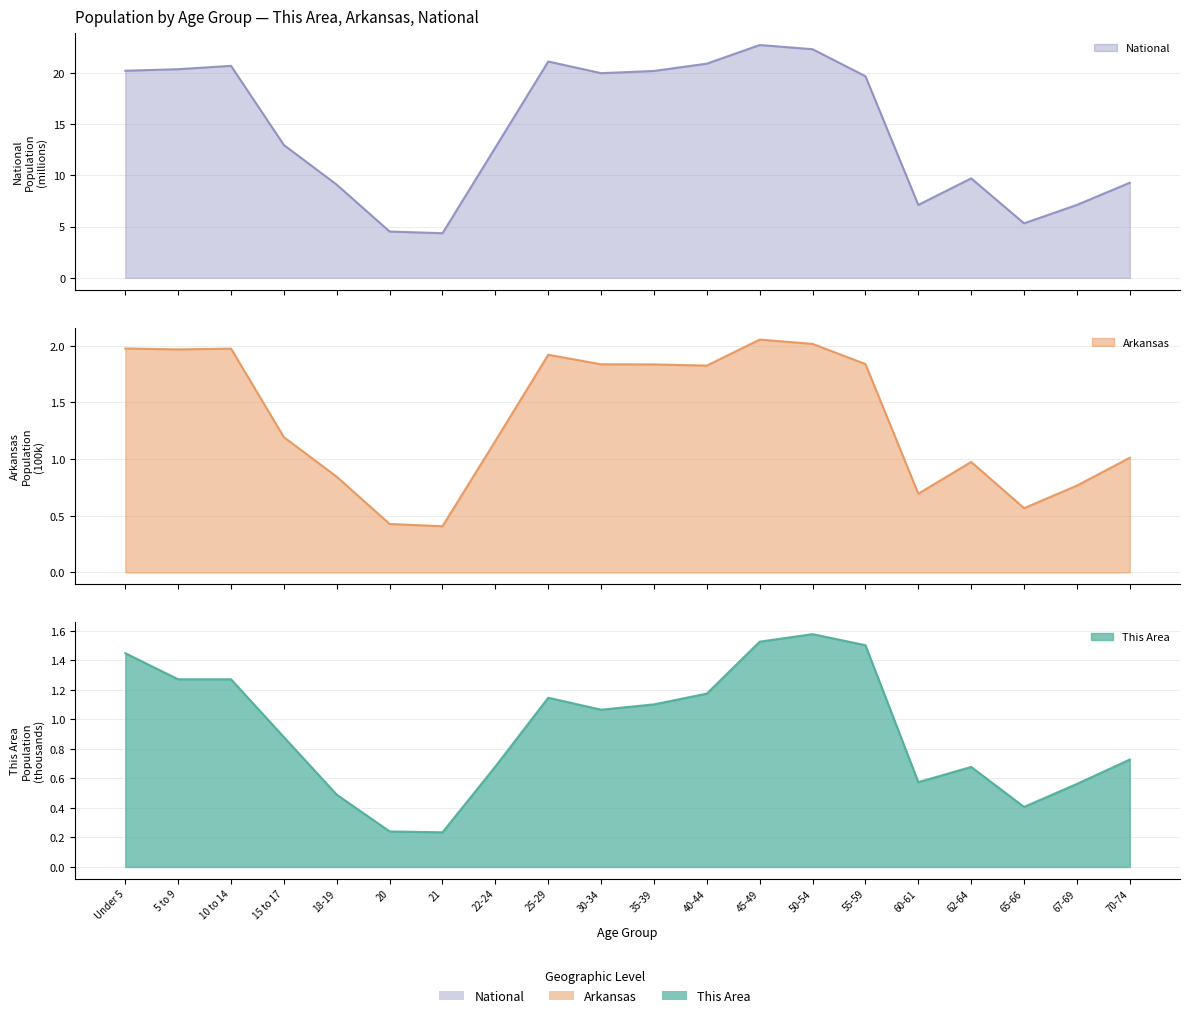

Reading right to left, what are all the values shown in this chart?

This Area: 70-74=0.7	67-69=0.6	65-66=0.4	62-64=0.7	60-61=0.6	55-59=1.5	50-54=1.6	45-49=1.5	40-44=1.2	35-39=1.1	30-34=1.1	25-29=1.1	22-24=0.7	21=0.2	20=0.2	18-19=0.5	15 to 17=0.9	10 to 14=1.3	5 to 9=1.3	Under 5=1.4
Arkansas: 70-74=1.0	67-69=0.8	65-66=0.6	62-64=1.0	60-61=0.7	55-59=1.8	50-54=2.0	45-49=2.1	40-44=1.8	35-39=1.8	30-34=1.8	25-29=1.9	22-24=1.2	21=0.4	20=0.4	18-19=0.8	15 to 17=1.2	10 to 14=2.0	5 to 9=2.0	Under 5=2.0
National: 70-74=9.3	67-69=7.1	65-66=5.3	62-64=9.7	60-61=7.1	55-59=19.7	50-54=22.3	45-49=22.7	40-44=20.9	35-39=20.2	30-34=20.0	25-29=21.1	22-24=12.7	21=4.4	20=4.5	18-19=9.1	15 to 17=13.0	10 to 14=20.7	5 to 9=20.3	Under 5=20.2